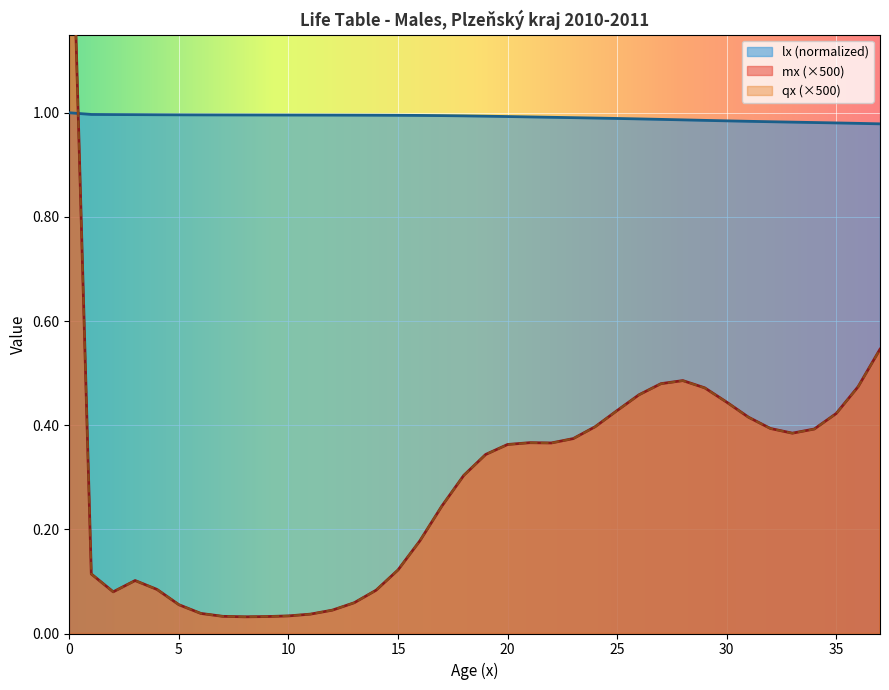

What is the total value across all series at 18?

1.6